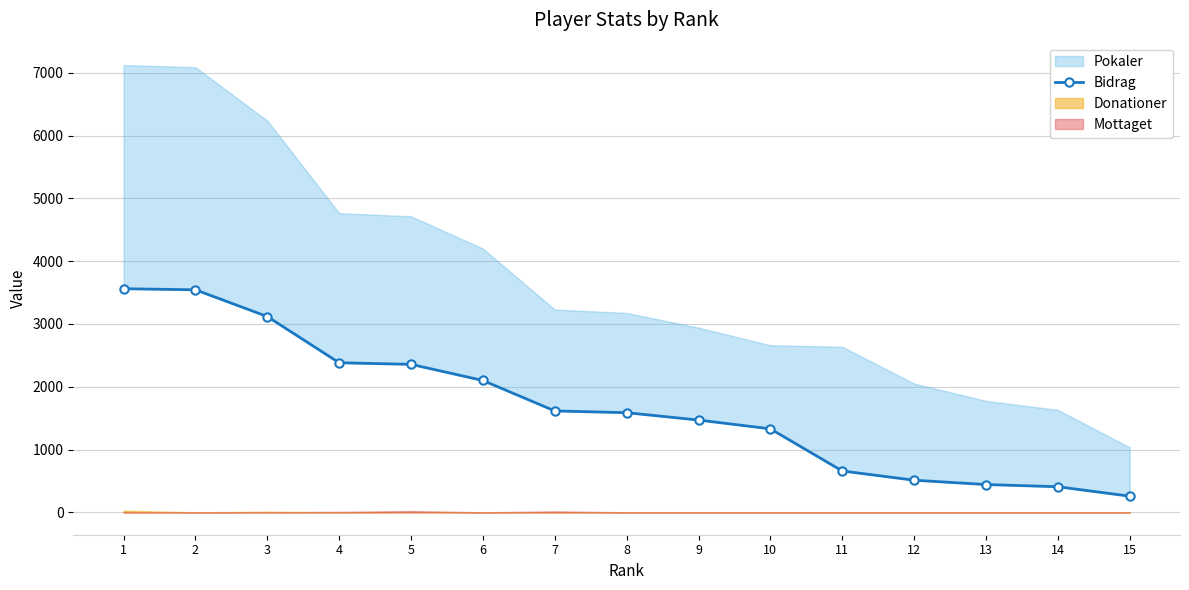

What is the approximate value at 1, to the nearest 10?

3560